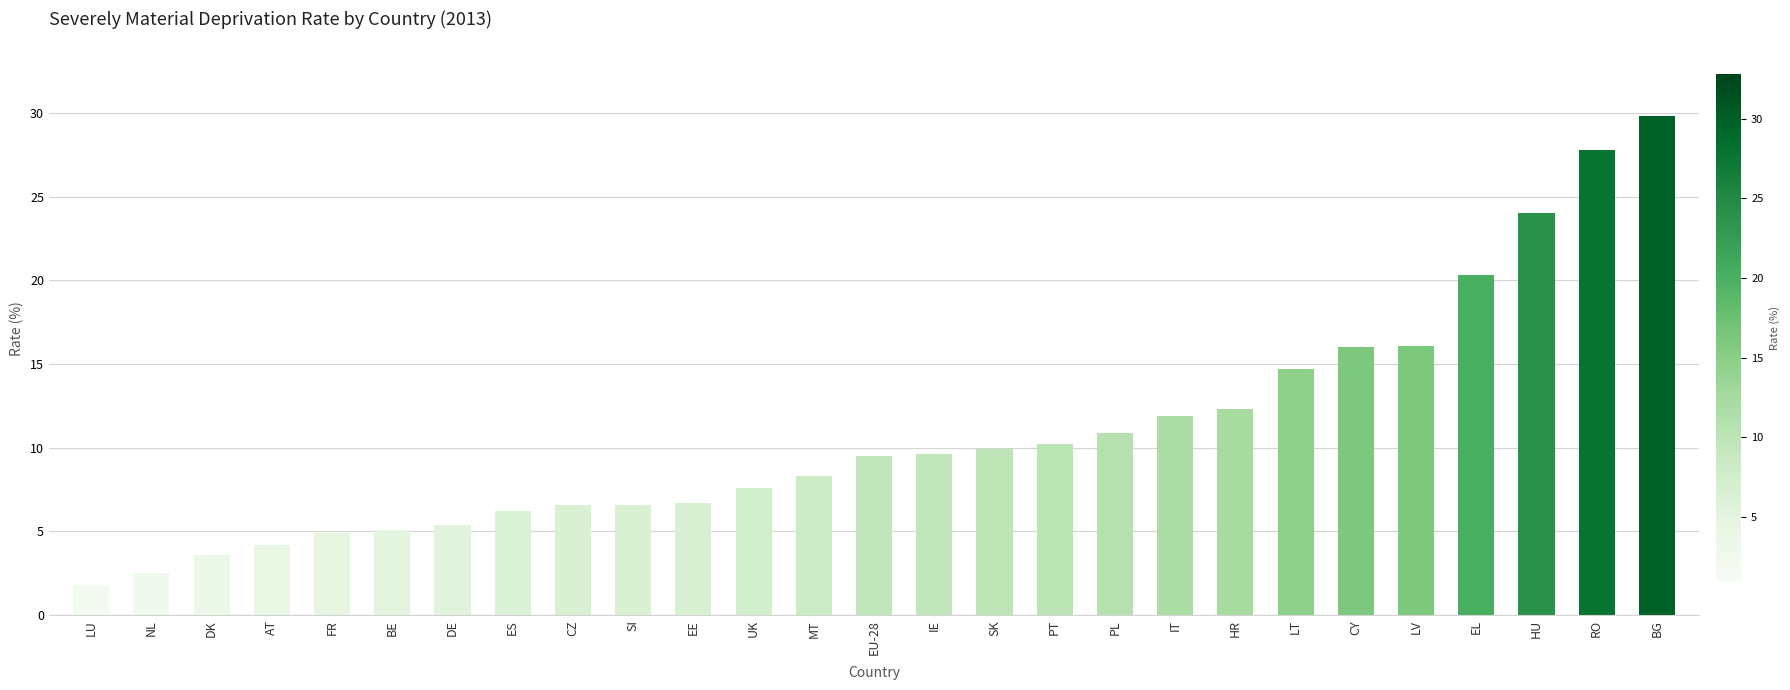

What is the difference between the maximum and minimum values?

28.0